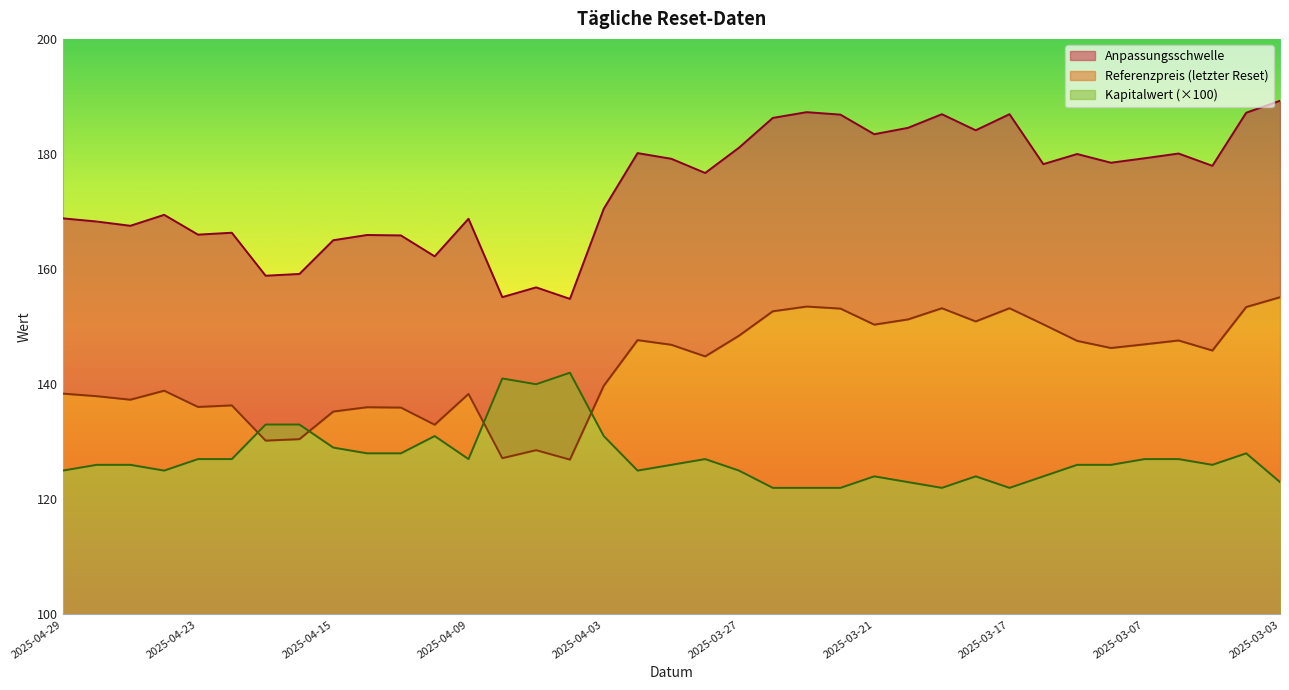

Reading right to left, list all the values displayed in this chart.

Anpassungsschwelle: 2025-03-03=189.2	2025-03-04=187.2	2025-03-05=177.9	2025-03-06=180.1	2025-03-07=179.3	2025-03-10=178.5	2025-03-11=180.0	2025-03-14=178.2	2025-03-17=186.9	2025-03-18=184.1	2025-03-19=186.9	2025-03-20=184.5	2025-03-21=183.4	2025-03-24=186.8	2025-03-25=187.3	2025-03-26=186.3	2025-03-27=181.1	2025-03-28=176.7	2025-03-31=179.2	2025-04-01=180.2	2025-04-03=170.5	2025-04-04=154.8	2025-04-07=156.8	2025-04-08=155.1	2025-04-09=168.8	2025-04-10=162.2	2025-04-11=165.9	2025-04-14=165.9	2025-04-15=165.0	2025-04-16=159.2	2025-04-17=158.9	2025-04-22=166.3	2025-04-23=166.0	2025-04-24=169.4	2025-04-25=167.5	2025-04-28=168.3	2025-04-29=168.8
Referenzpreis (letzter Reset): 2025-03-03=155.1	2025-03-04=153.4	2025-03-05=145.9	2025-03-06=147.6	2025-03-07=146.9	2025-03-10=146.3	2025-03-11=147.5	2025-03-14=150.4	2025-03-17=153.2	2025-03-18=150.9	2025-03-19=153.2	2025-03-20=151.3	2025-03-21=150.4	2025-03-24=153.2	2025-03-25=153.5	2025-03-26=152.7	2025-03-27=148.4	2025-03-28=144.8	2025-03-31=146.9	2025-04-01=147.7	2025-04-03=139.7	2025-04-04=126.9	2025-04-07=128.6	2025-04-08=127.2	2025-04-09=138.3	2025-04-10=133.0	2025-04-11=135.9	2025-04-14=136.0	2025-04-15=135.3	2025-04-16=130.5	2025-04-17=130.2	2025-04-22=136.3	2025-04-23=136.1	2025-04-24=138.9	2025-04-25=137.3	2025-04-28=137.9	2025-04-29=138.4
Kapitalwert: 2025-03-03=123.0	2025-03-04=128.0	2025-03-05=126.0	2025-03-06=127.0	2025-03-07=127.0	2025-03-10=126.0	2025-03-11=126.0	2025-03-14=124.0	2025-03-17=122.0	2025-03-18=124.0	2025-03-19=122.0	2025-03-20=123.0	2025-03-21=124.0	2025-03-24=122.0	2025-03-25=122.0	2025-03-26=122.0	2025-03-27=125.0	2025-03-28=127.0	2025-03-31=126.0	2025-04-01=125.0	2025-04-03=131.0	2025-04-04=142.0	2025-04-07=140.0	2025-04-08=141.0	2025-04-09=127.0	2025-04-10=131.0	2025-04-11=128.0	2025-04-14=128.0	2025-04-15=129.0	2025-04-16=133.0	2025-04-17=133.0	2025-04-22=127.0	2025-04-23=127.0	2025-04-24=125.0	2025-04-25=126.0	2025-04-28=126.0	2025-04-29=125.0